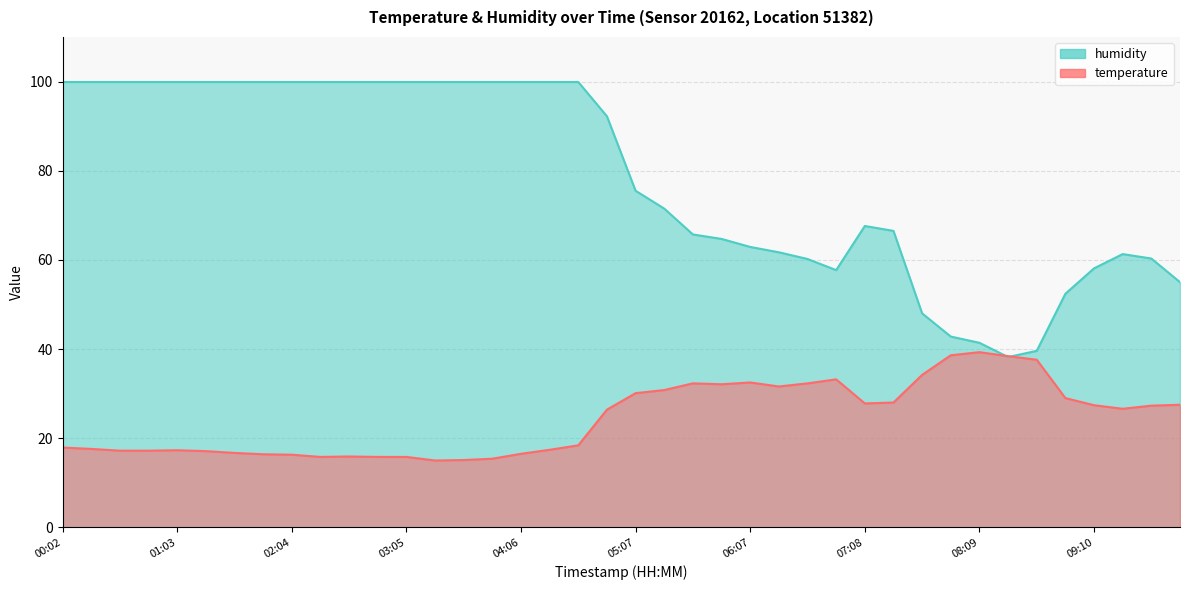

How many intersections are there between temperature and humidity?

2